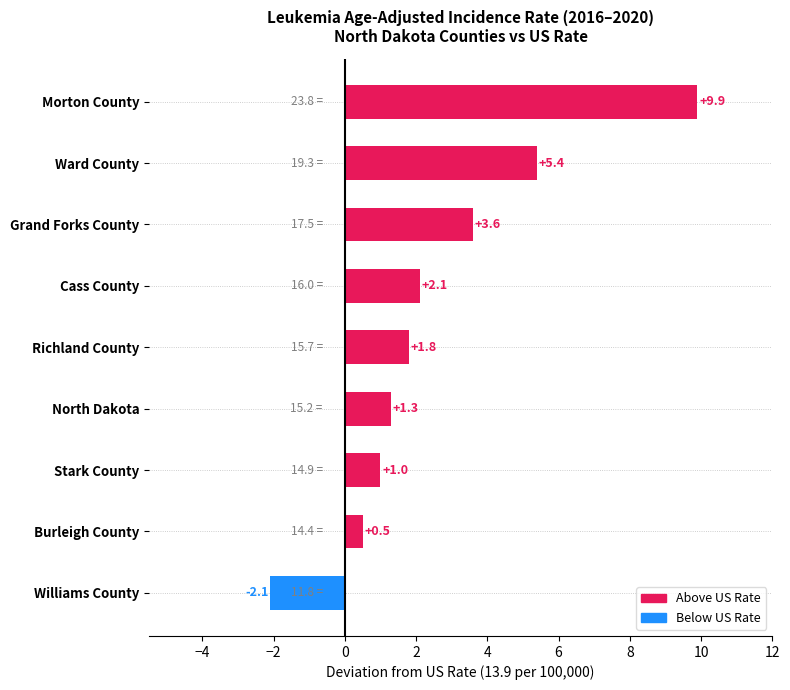

What is the label of the 5th bar from the left?

Richland County